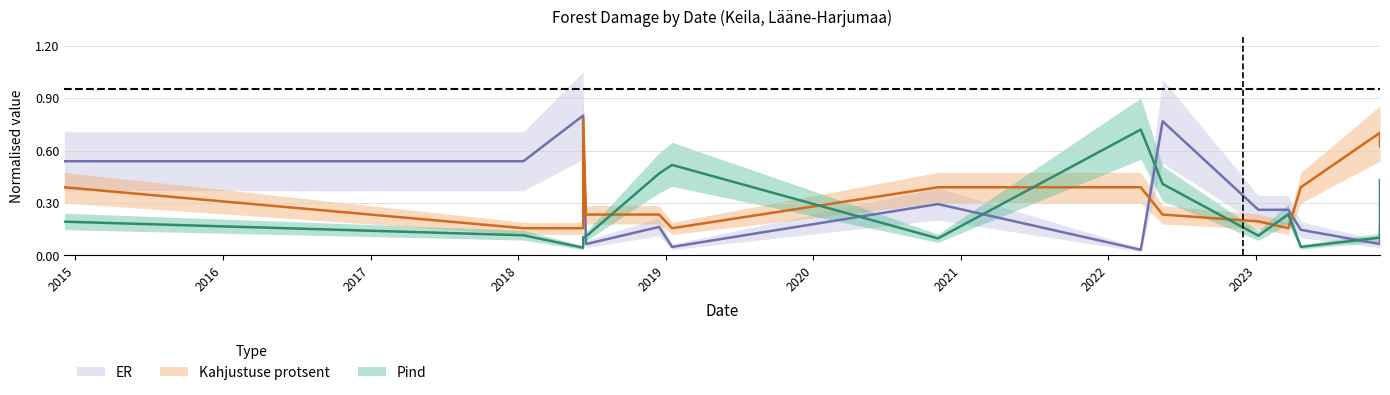

How many interior local valleys does the Kahjustuse_protsent series have?

2